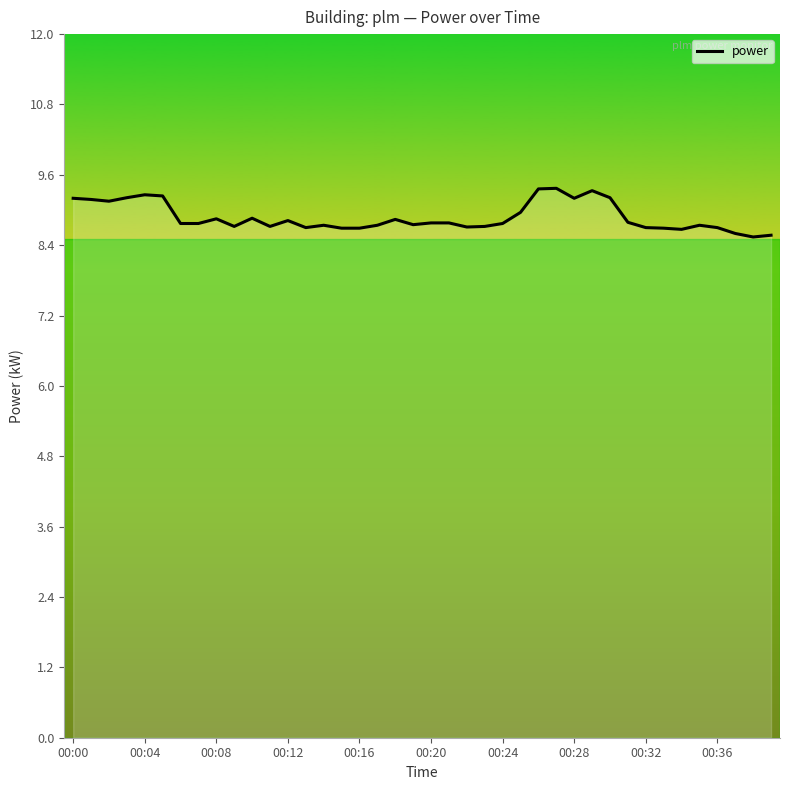

What is the minimum value shown in the chart?

8.5